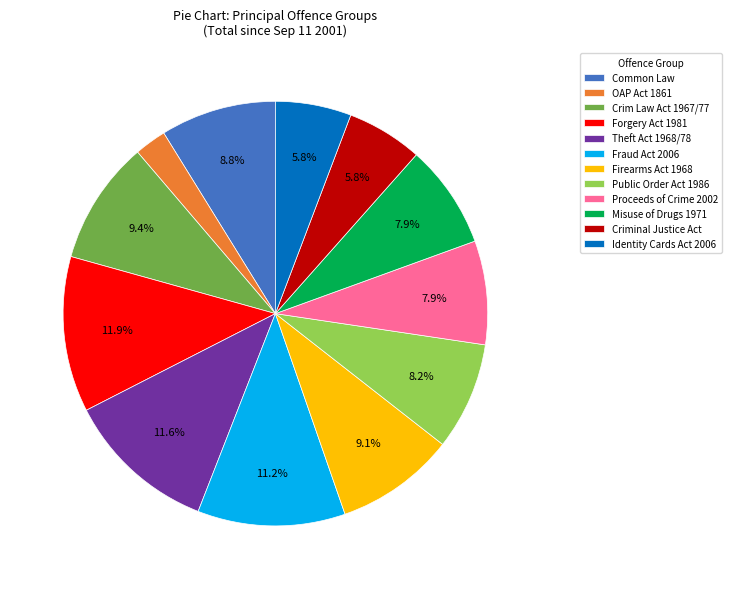

Is it true that Criminal Justice Act is 12% of the pie?

False